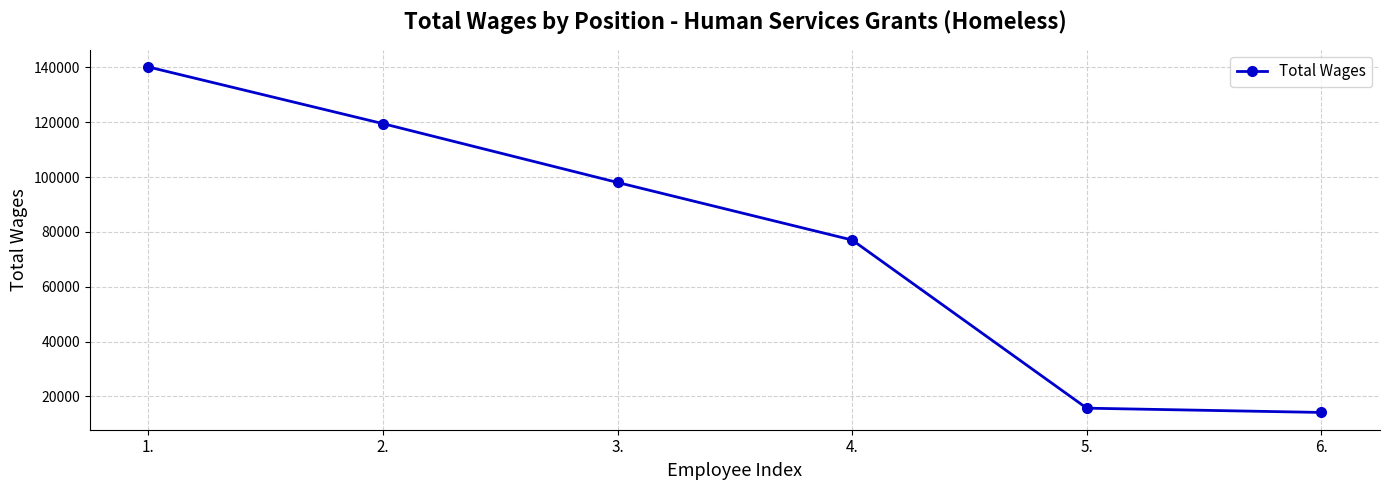

True or false: the data has more than 2 interior local peaks.

False